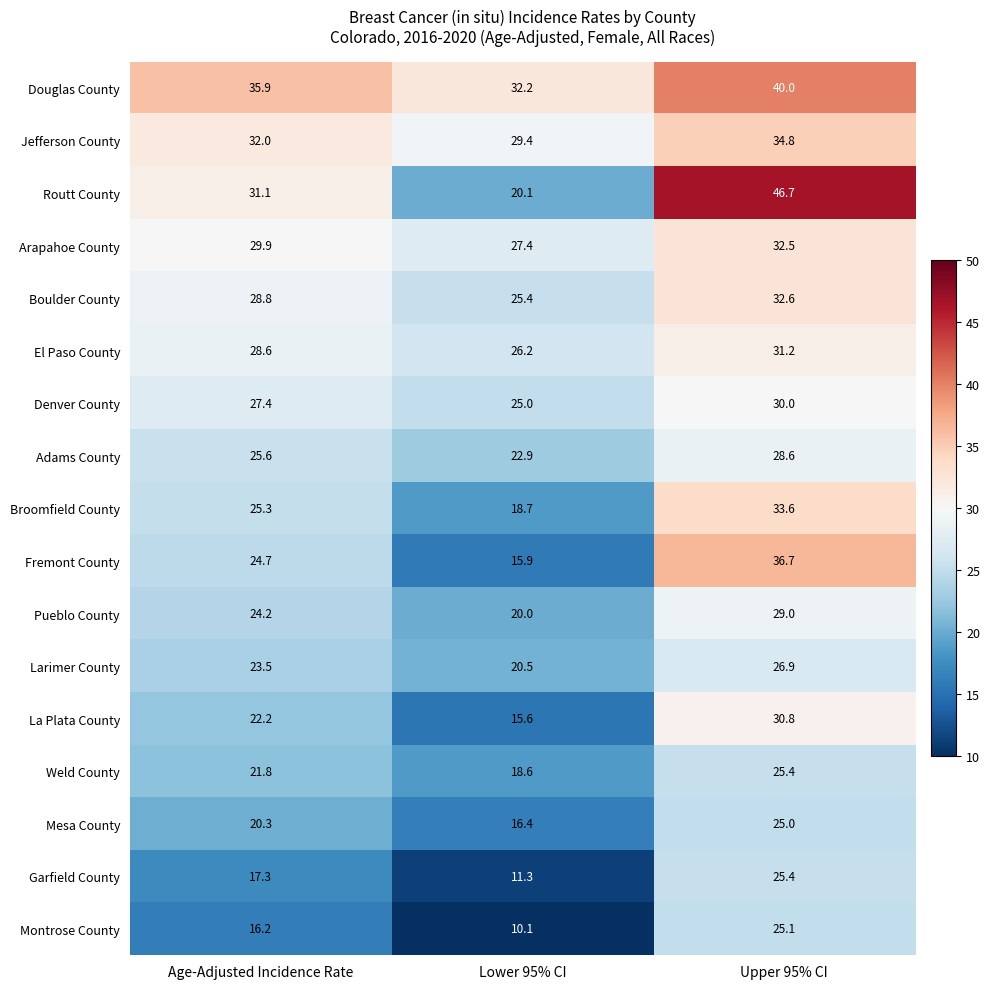

True or false: Denver County has a value of 30.0 at Upper 95% CI.

True